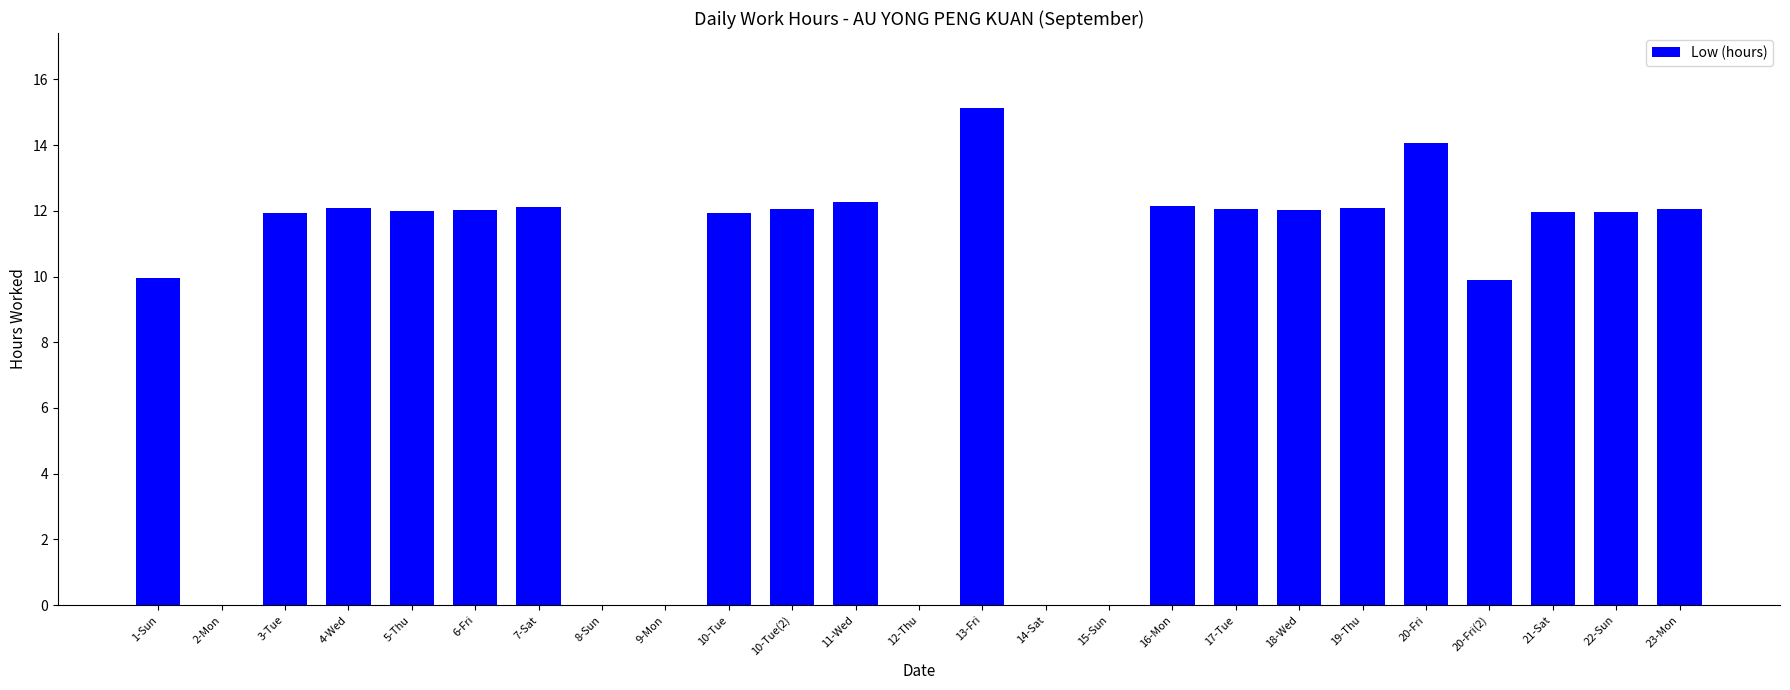

Count the number of categories in the chart.

25